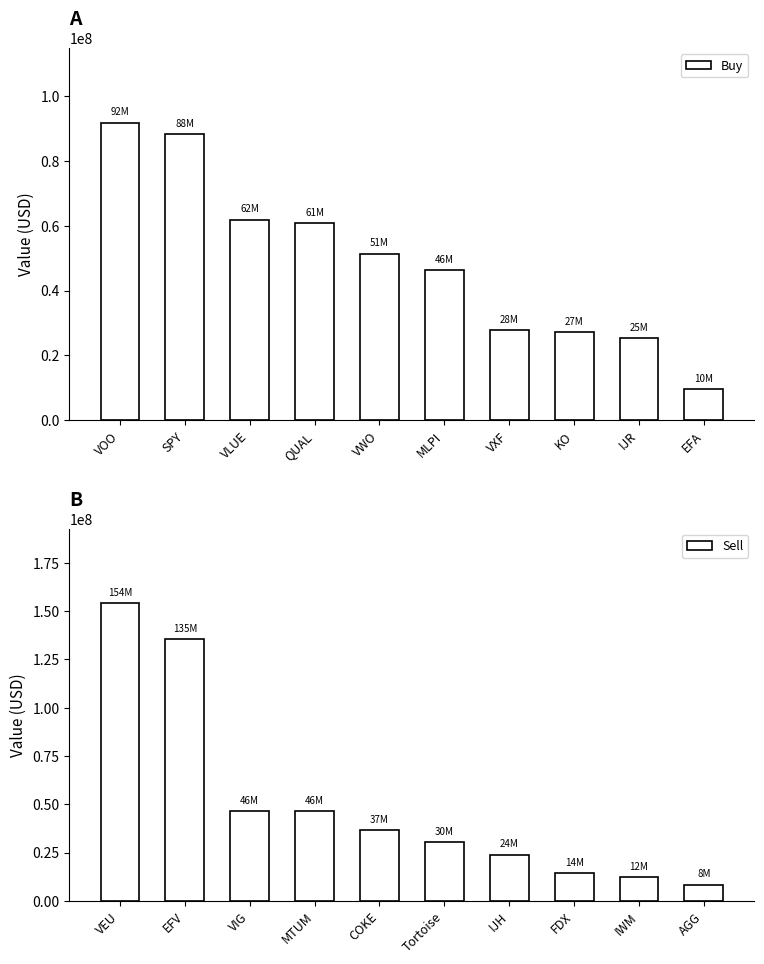

What is the average value of the Buy series?

49027500